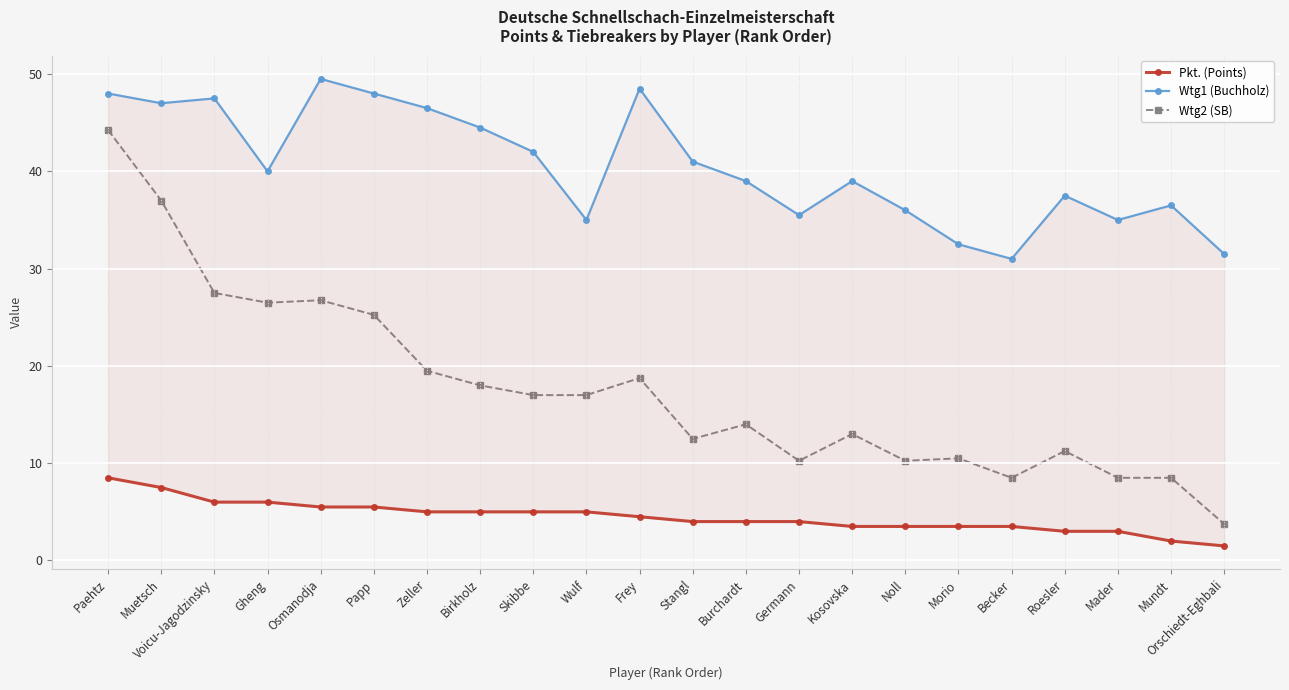

What position from the right is Burchardt?

10